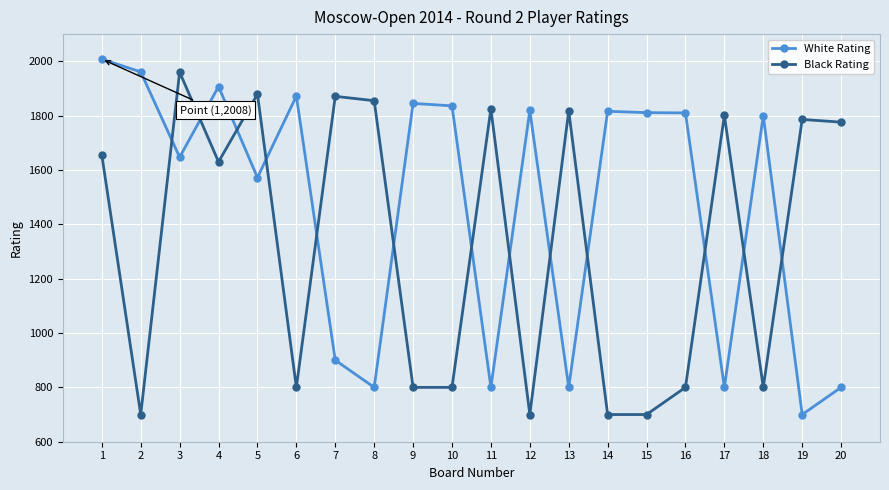

At which category does White Rating reach its first local peak?

4